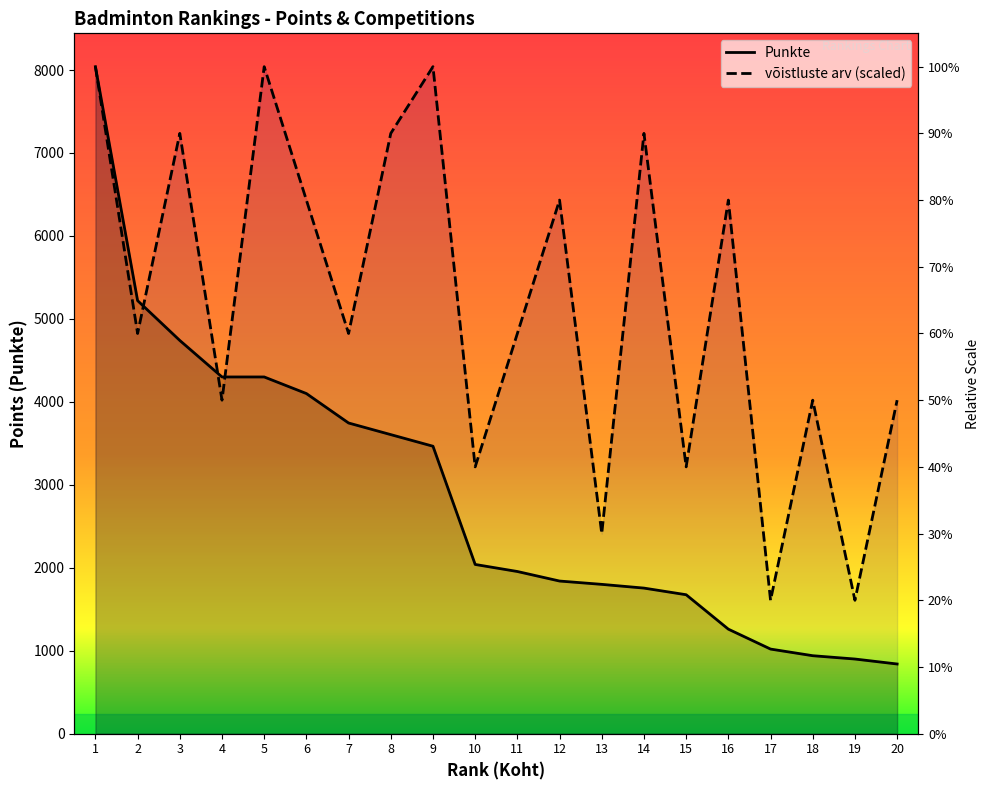

The value of võistluste arv at 11 is 6530. True or false?

False